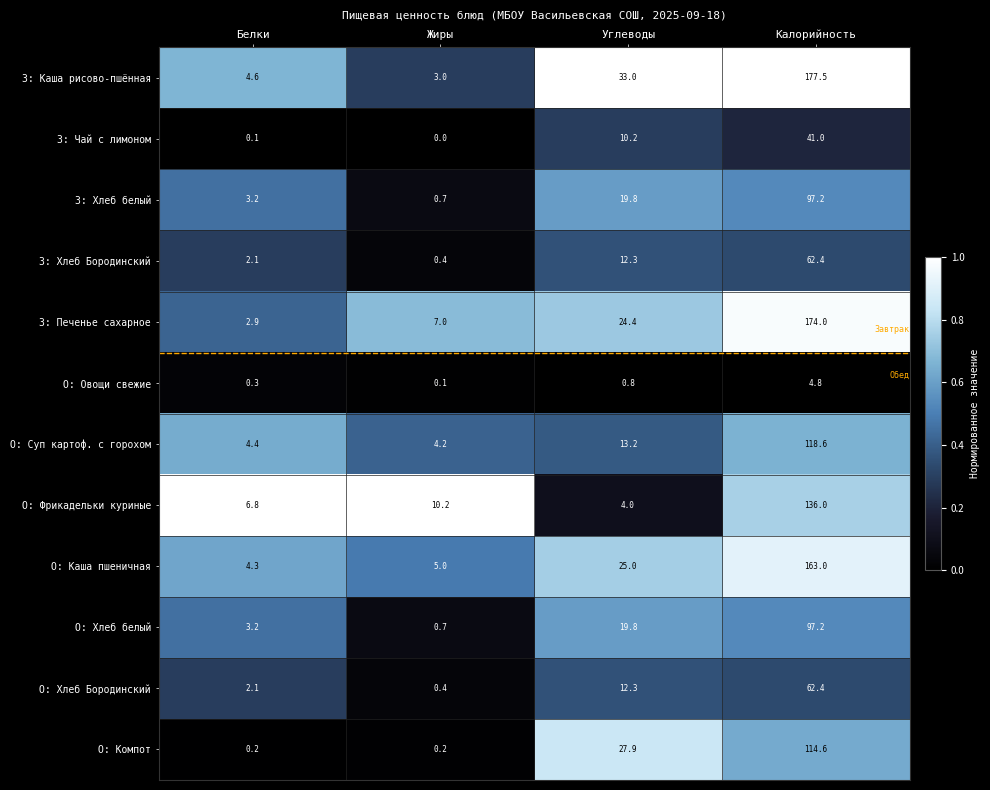

Is it true that З: Хлеб белый equals 97.2 at Калорийность?

True